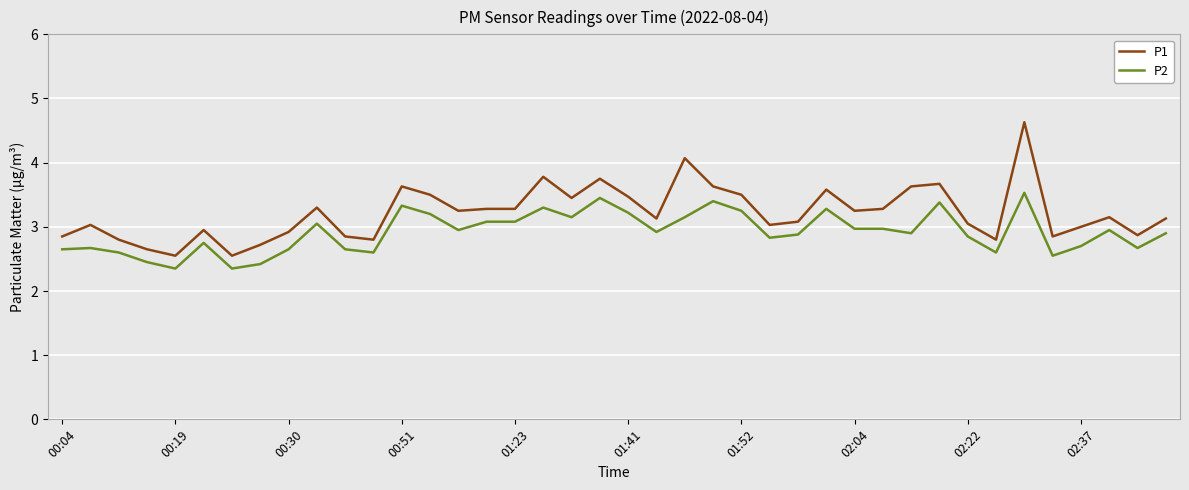

What is the difference between the maximum and second lowest values in the P1 series?

2.1